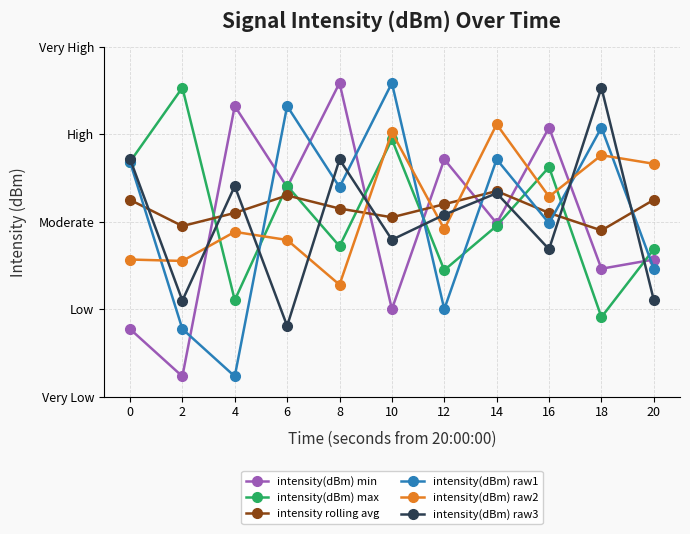

What is the lowest value of the intensity rolling avg series?

-120.2